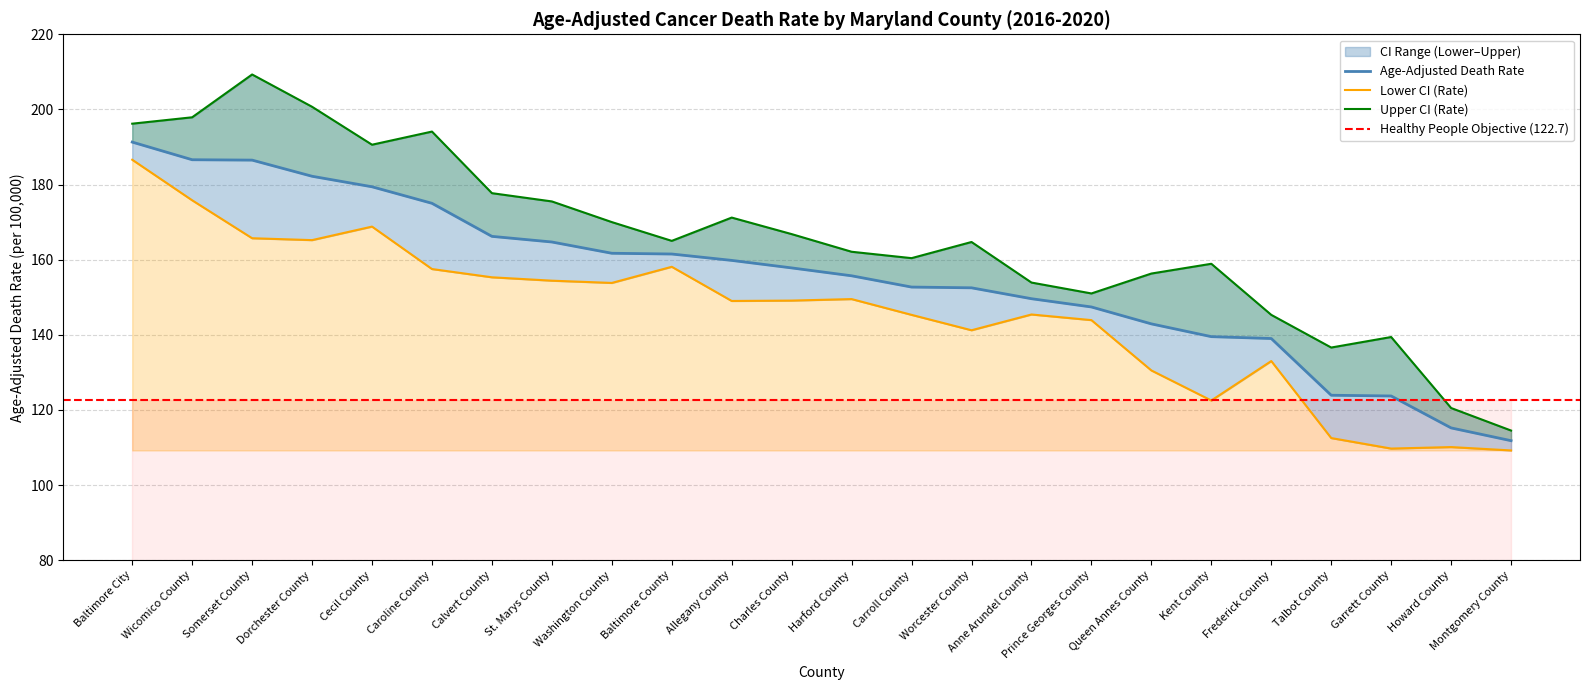

Reading left to right, what are all the values shown in this chart?

Age-Adjusted Death Rate: 191.3	186.6	186.5	182.2	179.4	175.0	166.2	164.7	161.7	161.5	159.8	157.8	155.7	152.7	152.5	149.6	147.4	142.9	139.5	139.0	123.9	123.7	115.2	111.8
Lower CI (Rate): 186.6	175.8	165.7	165.2	168.8	157.5	155.3	154.4	153.8	158.1	149.0	149.1	149.5	145.3	141.2	145.4	143.9	130.5	122.5	133.0	112.5	109.7	110.1	109.2
Upper CI (Rate): 196.2	197.9	209.3	200.7	190.6	194.1	177.7	175.5	170.0	165.0	171.2	166.8	162.1	160.4	164.7	153.9	151.0	156.3	158.9	145.3	136.6	139.4	120.5	114.5